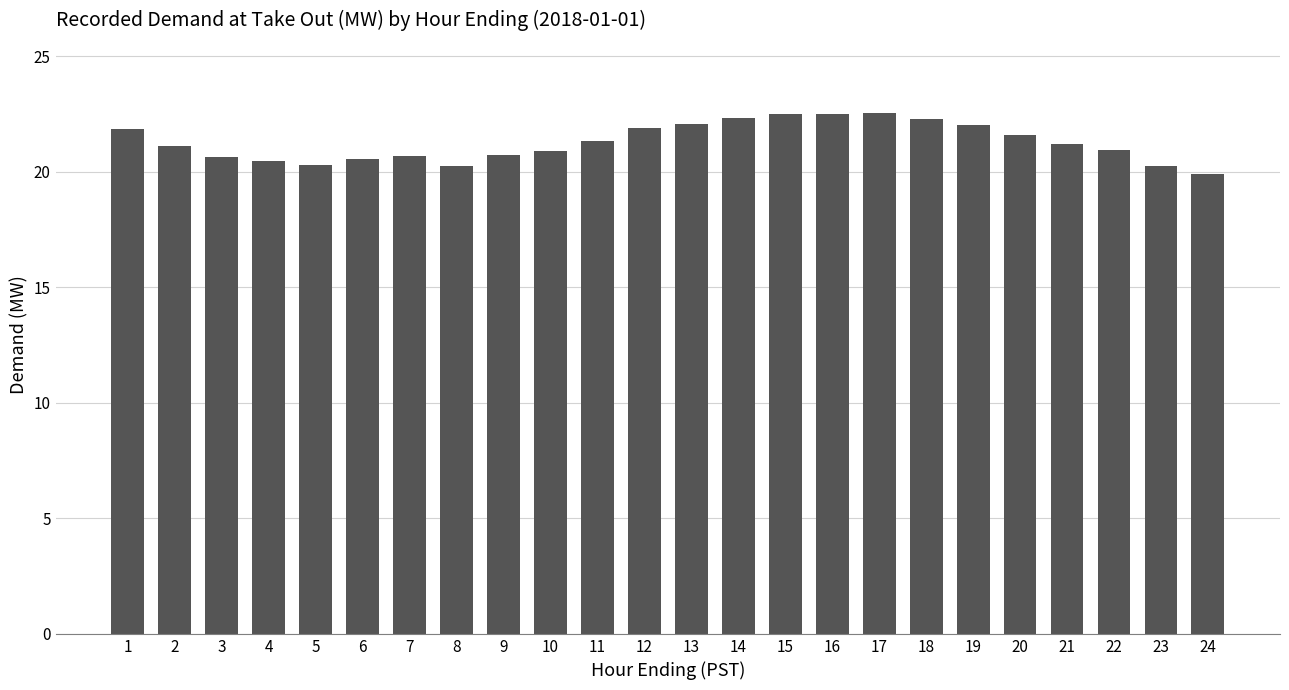

Read the value at 15.

22.5